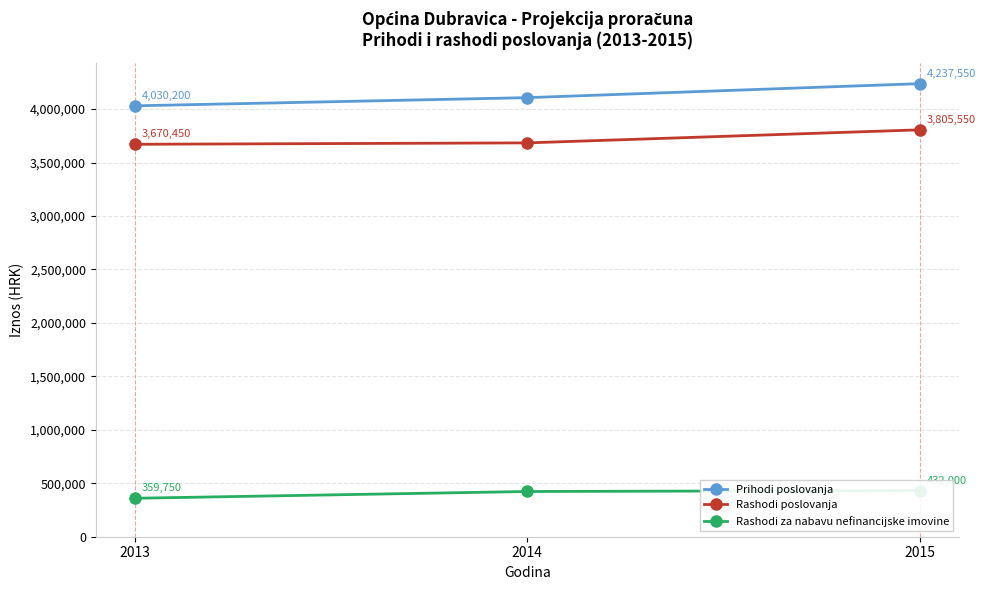

What is the sum of the Rashodi poslovanja values at 2013 and 2014?

7354000